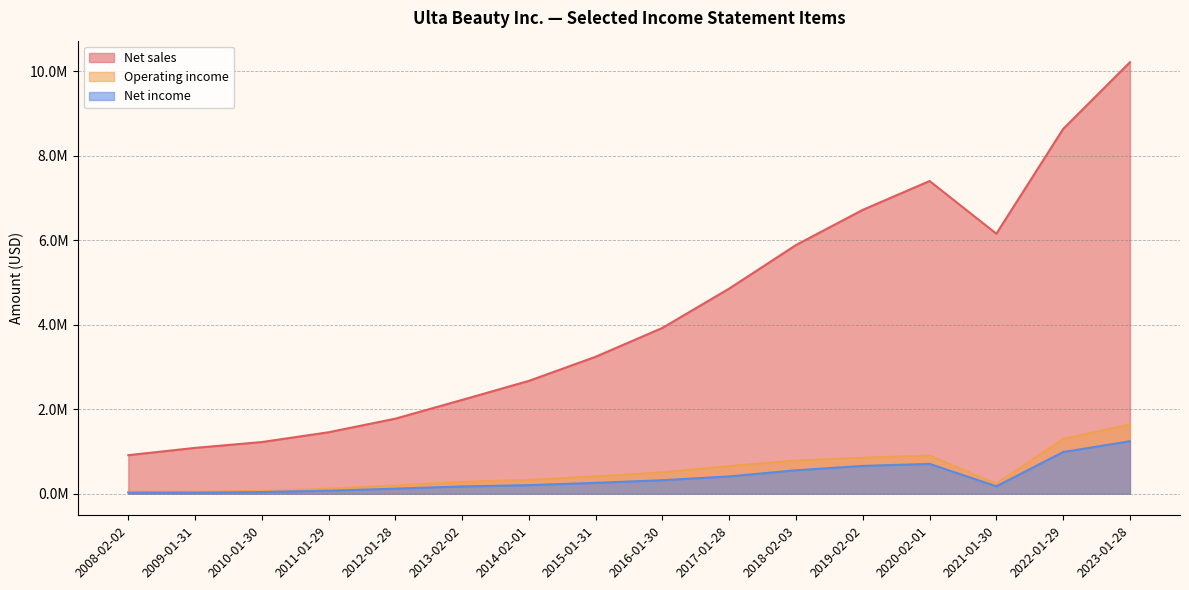

How many lines are shown in the chart?

3